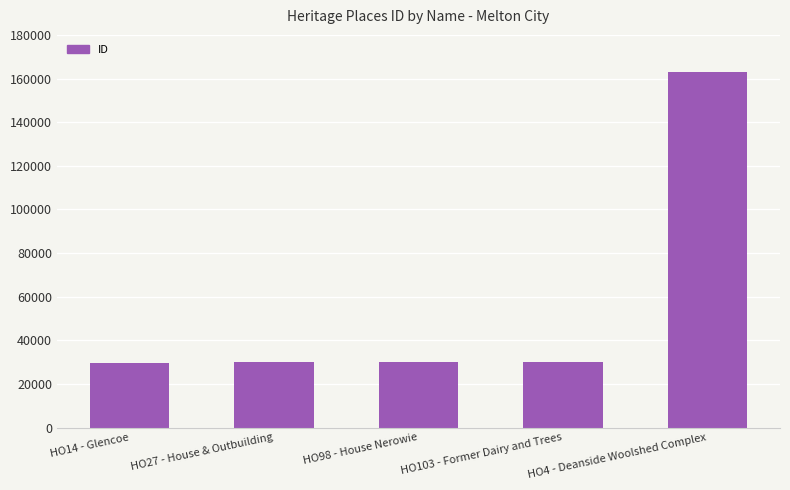

What is the ratio of the value at HO98 - House Nerowie to the value at HO103 - Former Dairy and Trees?

1.0